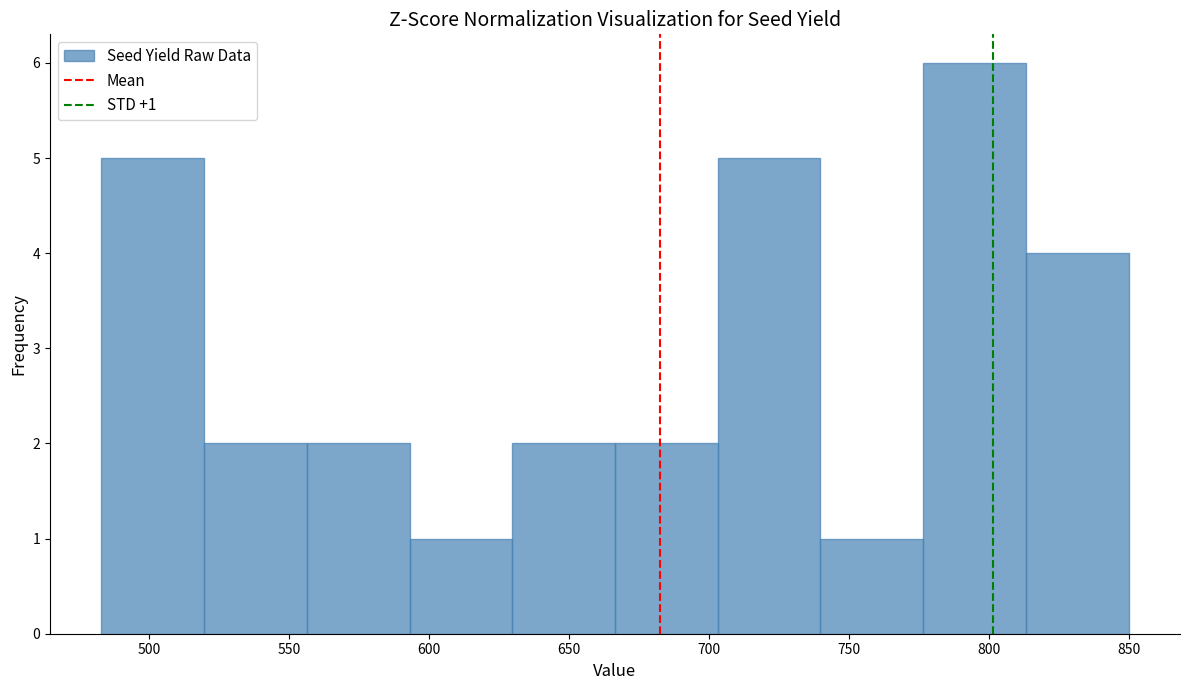

Which range on the x-axis has the tallest bar?

775 to 815